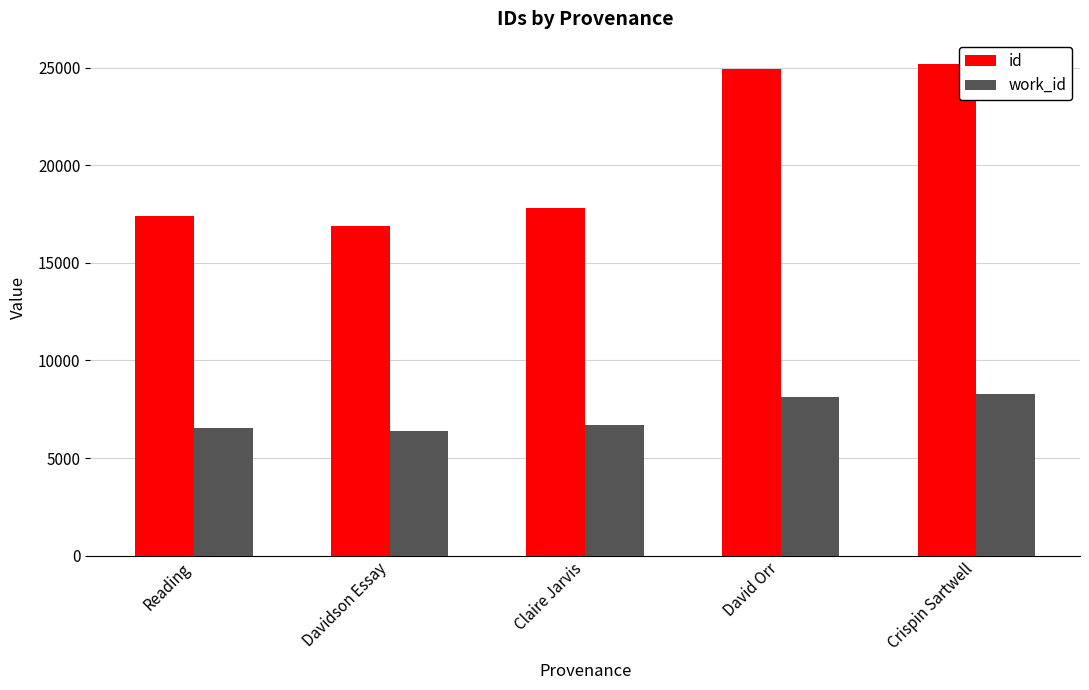

Rank the series by their average value, from highest to lowest.

id, work_id